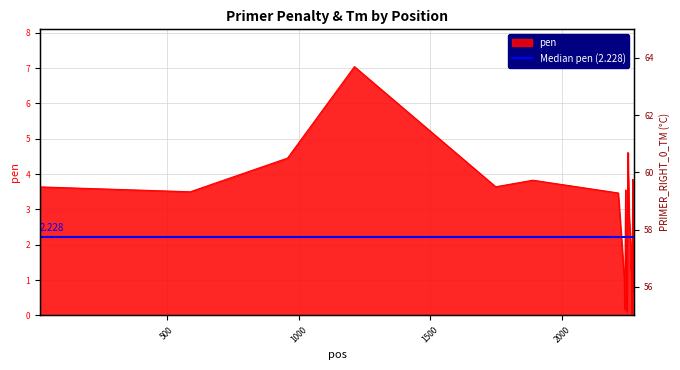

List the series in order of their overall mean, lowest first.

pen, PRIMER_RIGHT_0_TM